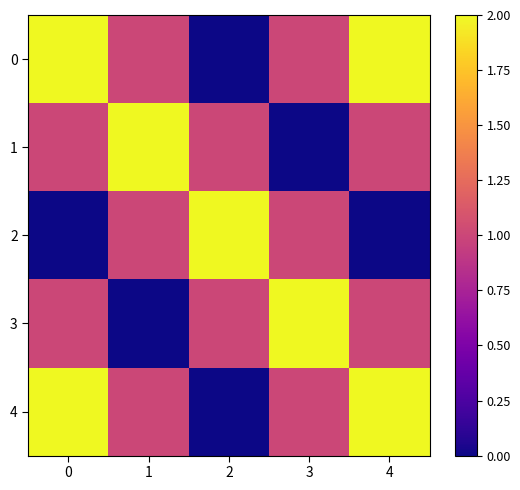

Which series changed the most between 1 and 3?

1